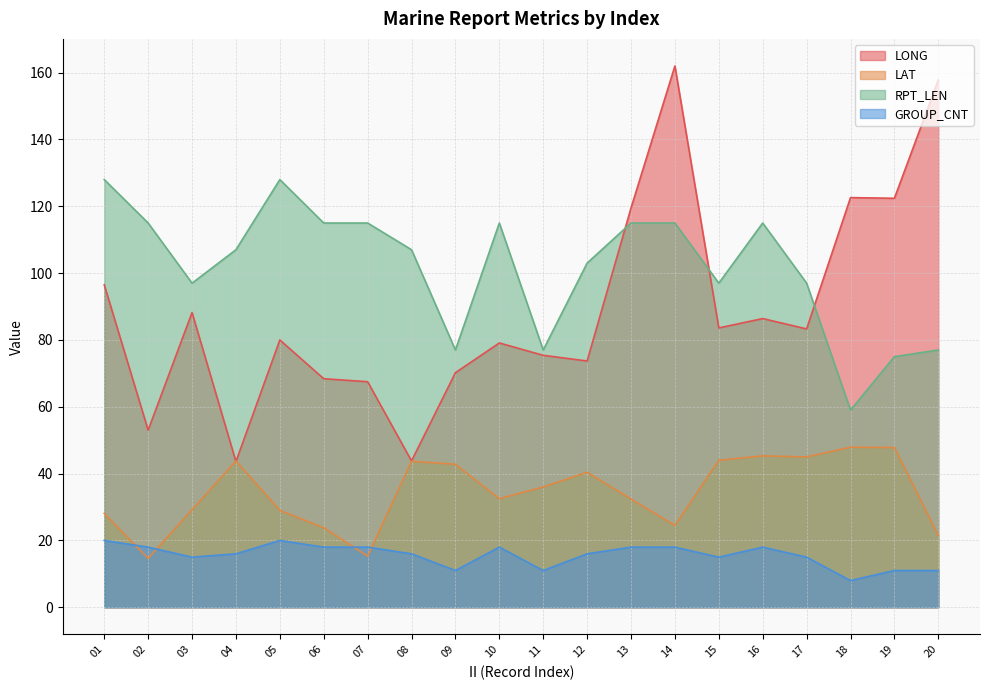

How many values in the RPT_LEN series are below 107?

9